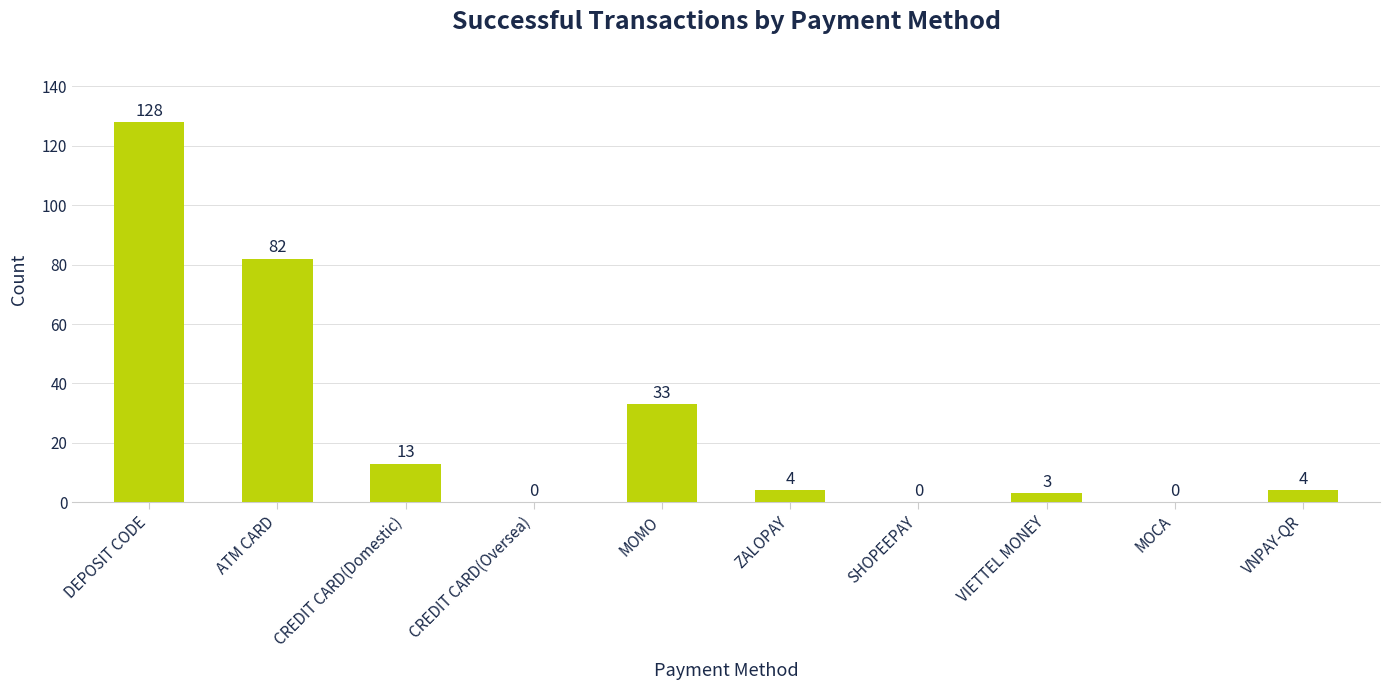

What is the sum of the values at CREDIT CARD(Oversea) and ATM CARD?

82